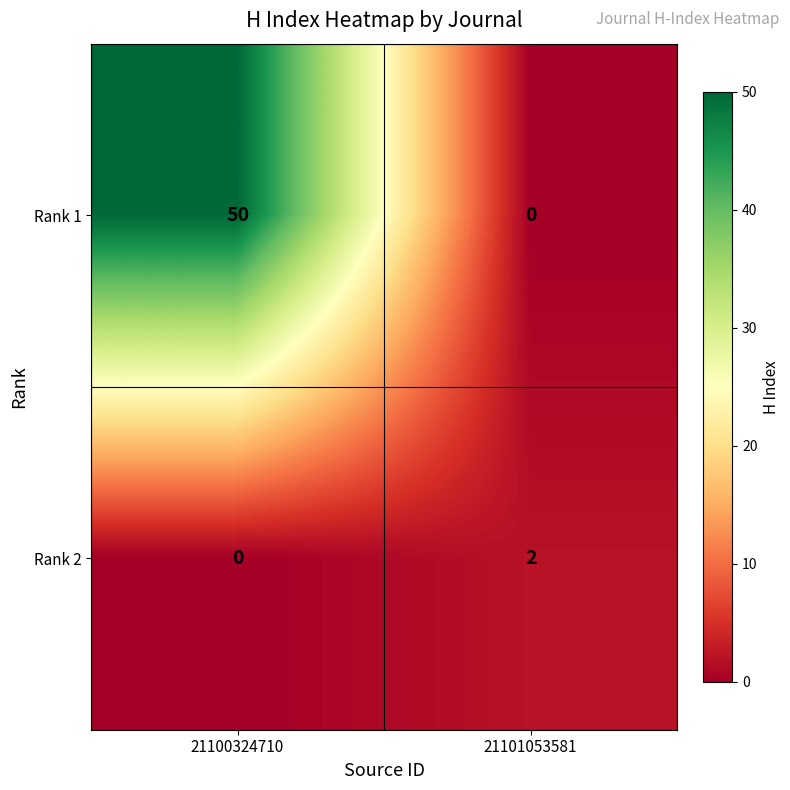

What is the sum of the Rank 1 values at 21100324710 and 21101053581?

50